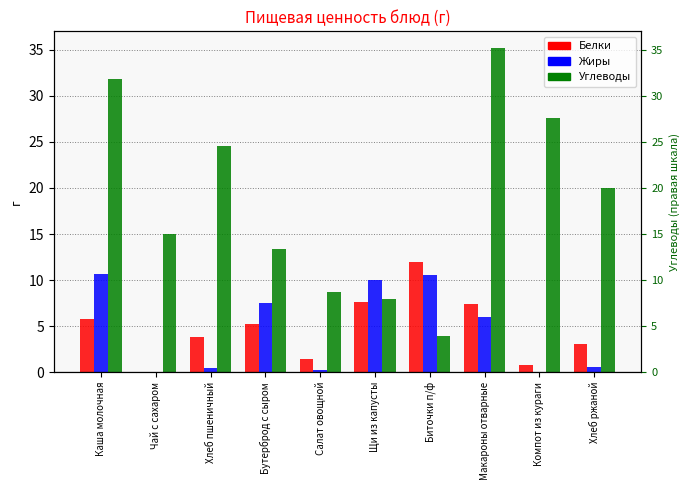

Which series has the widest spread of values?

Углеводы